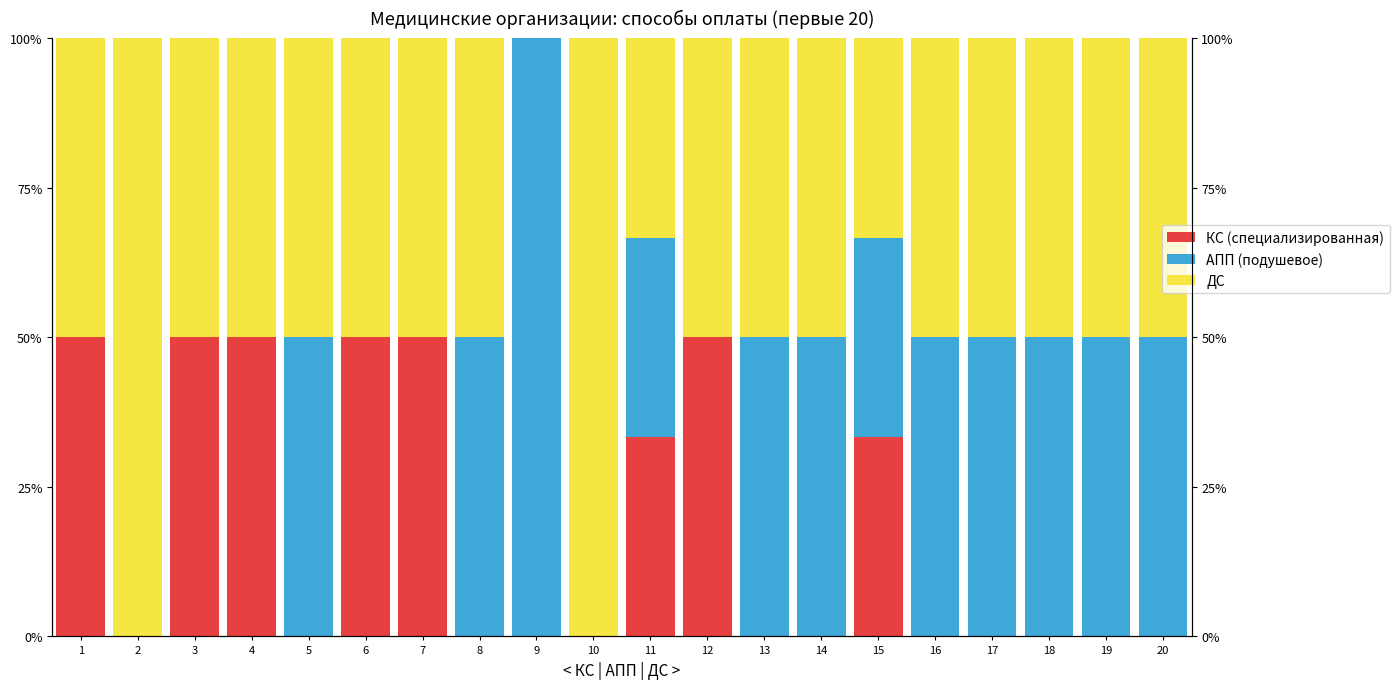

At 8, list the series in order from smallest to largest.

КС (специализированная), АПП (подушевое), ДС